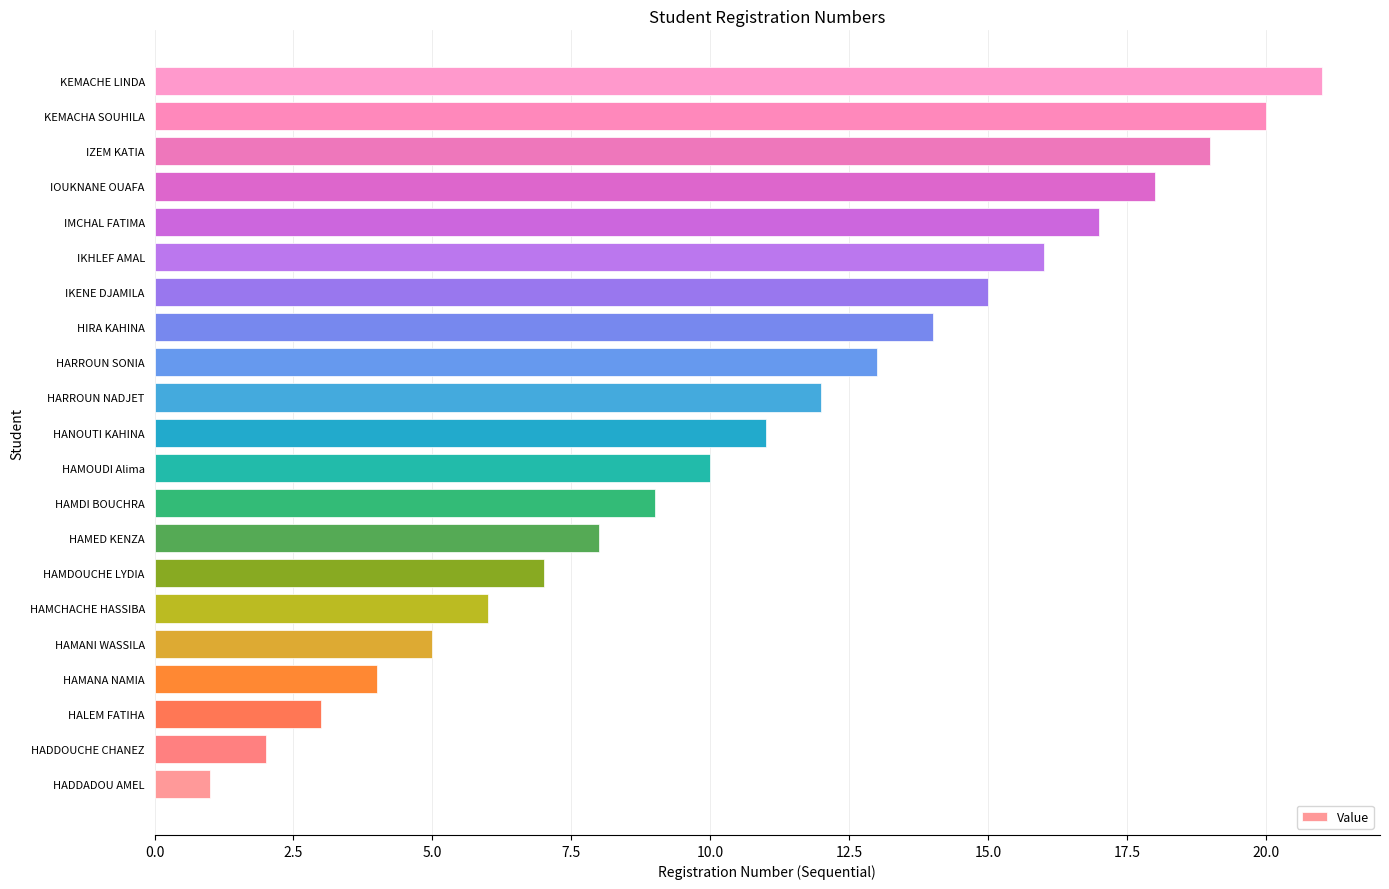

What is the maximum value shown in the chart?

21